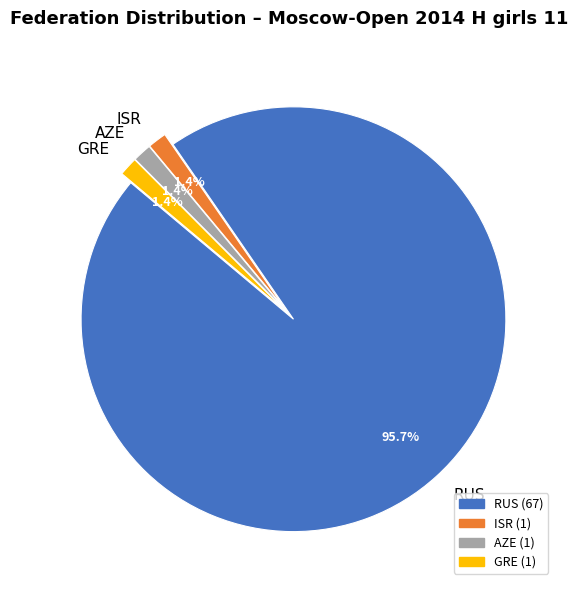

Is there any slice that represents more than half of the pie?

Yes